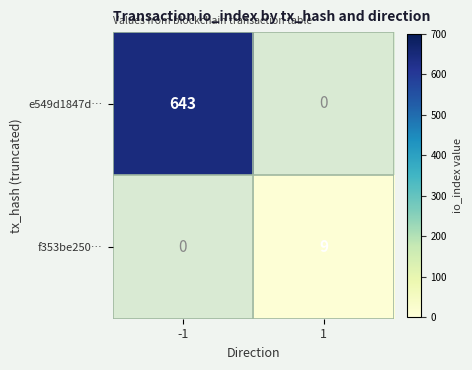

At how many categories does at least one series exceed 575?

1